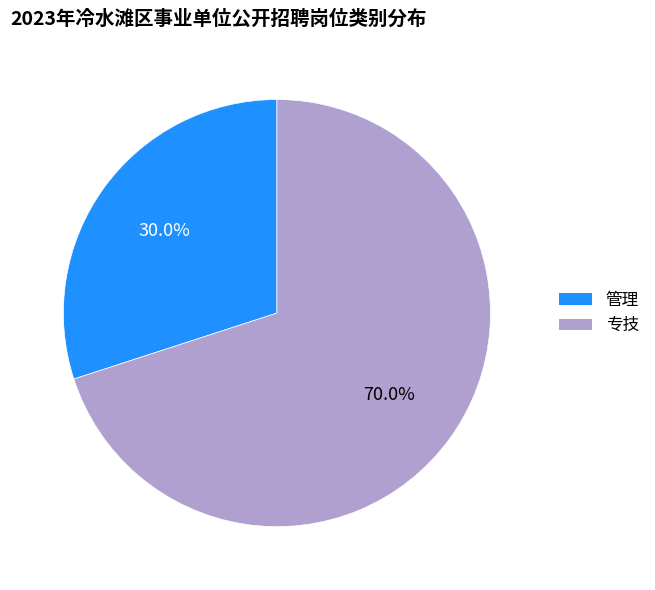

What is the smallest slice in the pie chart?

管理